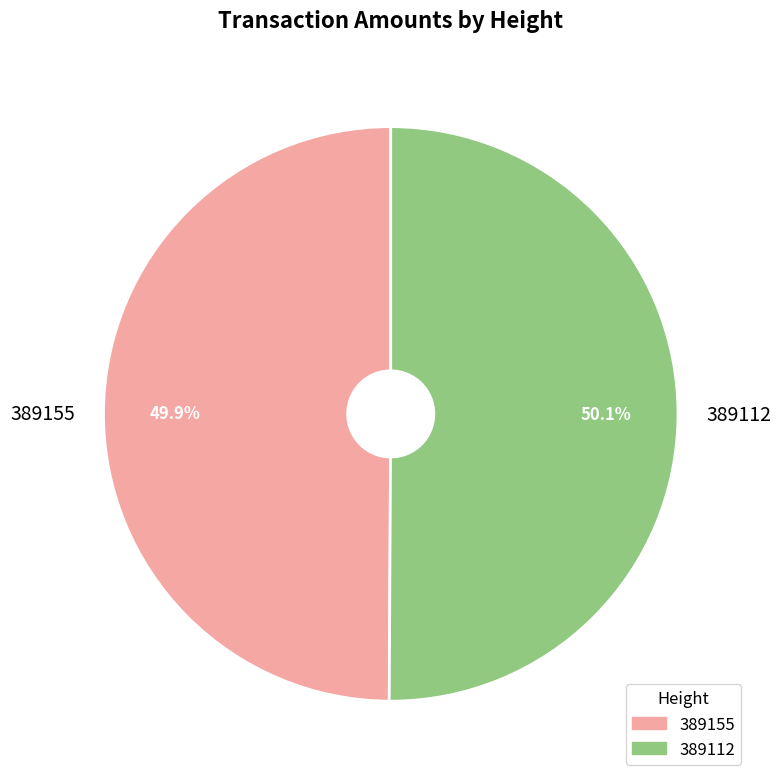

What percentage is the 389112 slice, to the nearest percent?

50%